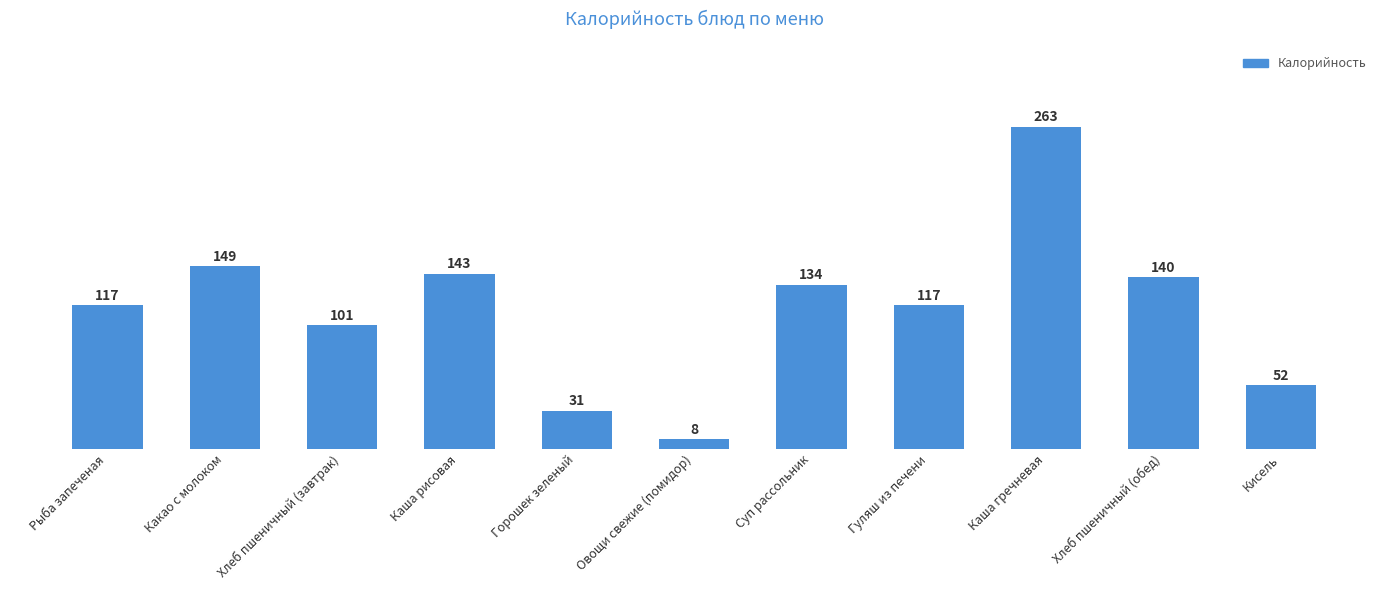

What position from the left is Какао с молоком?

2